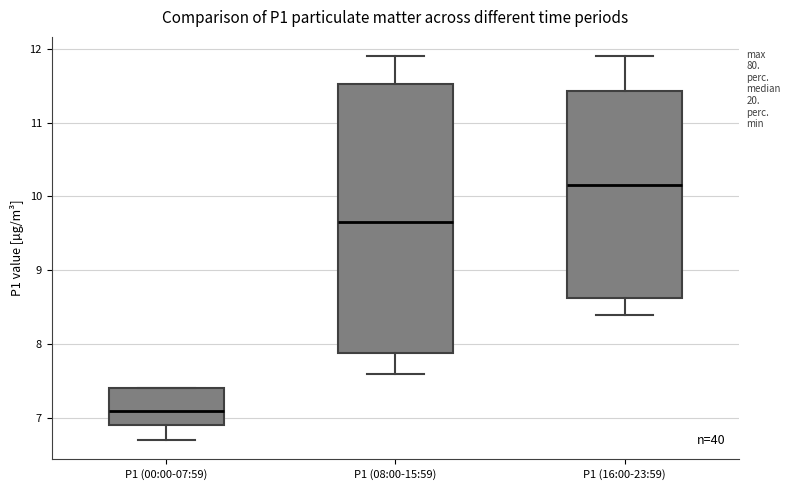

Reading left to right, transcribe this box plot: for each box, give where its median line is, the range the box spans, and where its two whiskers end, as read against the y-axis. The values are not printed on the chart, so give them approximately, as read against the axis.

P1 (00:00-07:59): median 7.1, box 6.9 to 7.4, whiskers 6.7 to 7.4
P1 (08:00-15:59): median 9.7, box 7.9 to 11.5, whiskers 7.6 to 11.9
P1 (16:00-23:59): median 10.2, box 8.6 to 11.4, whiskers 8.4 to 11.9